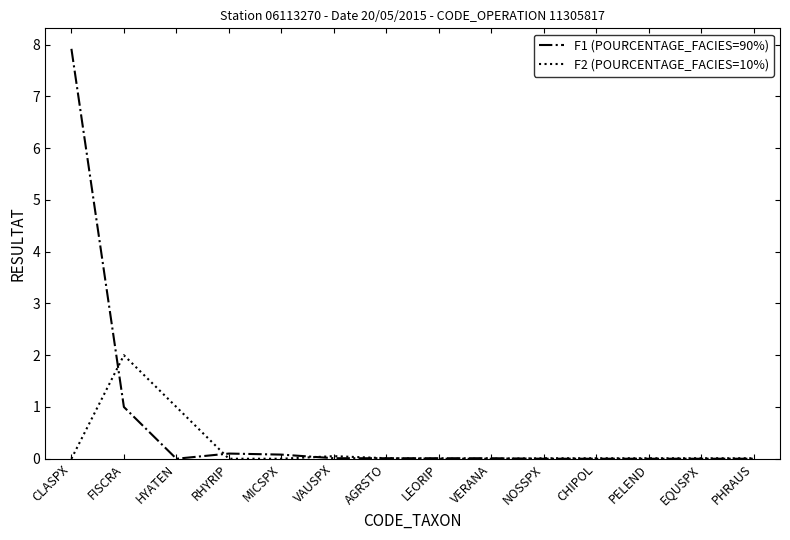

Which series has the widest spread of values?

F1 (POURCENTAGE_FACIES=90%)